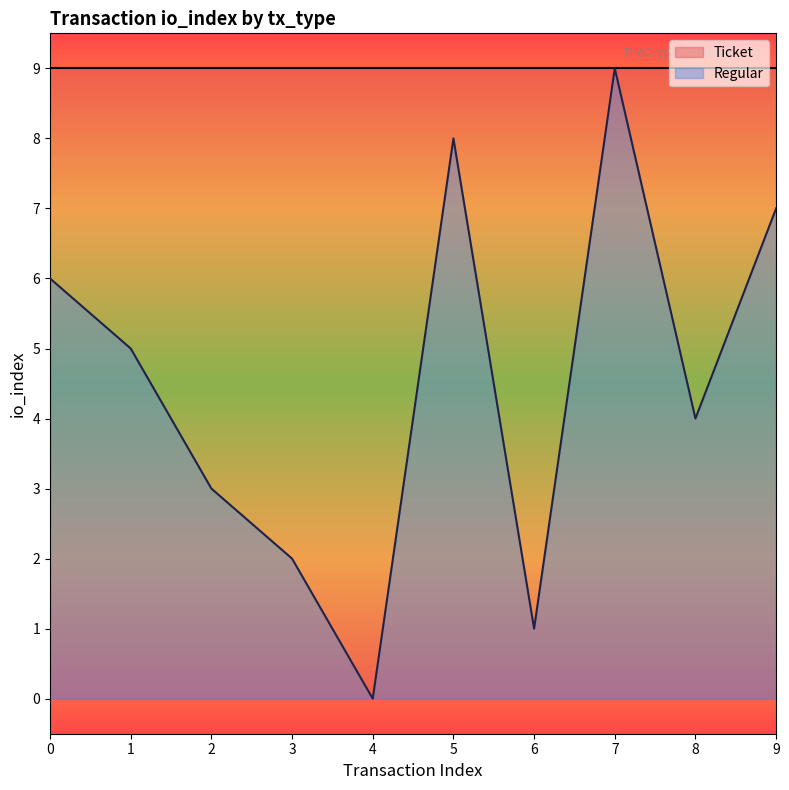

List the labels in order of value, largest first.

7, 5, 9, 0, 1, 8, 2, 3, 6, 4